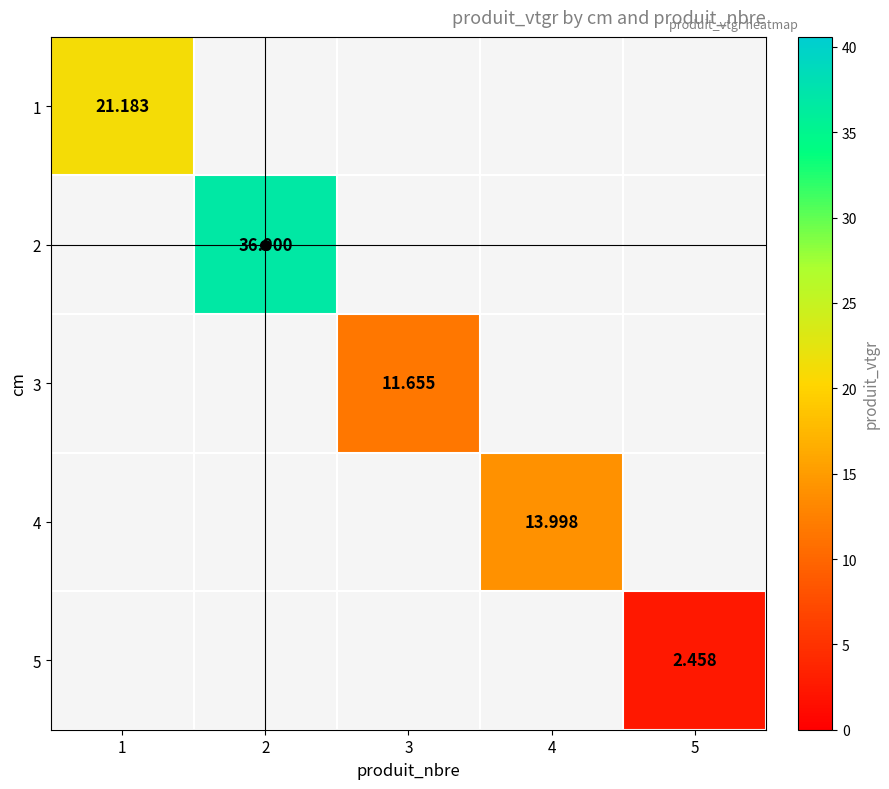

What is the maximum value shown in the chart?

36.9